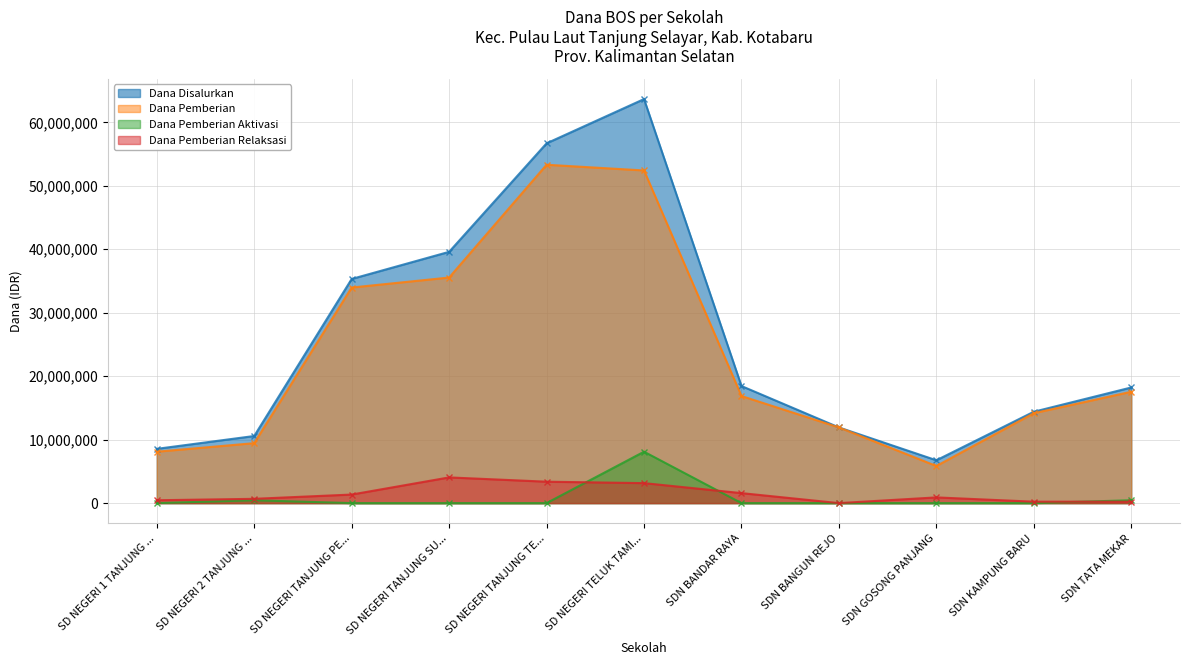

What position from the right is SD NEGERI TANJUNG PE...?

9